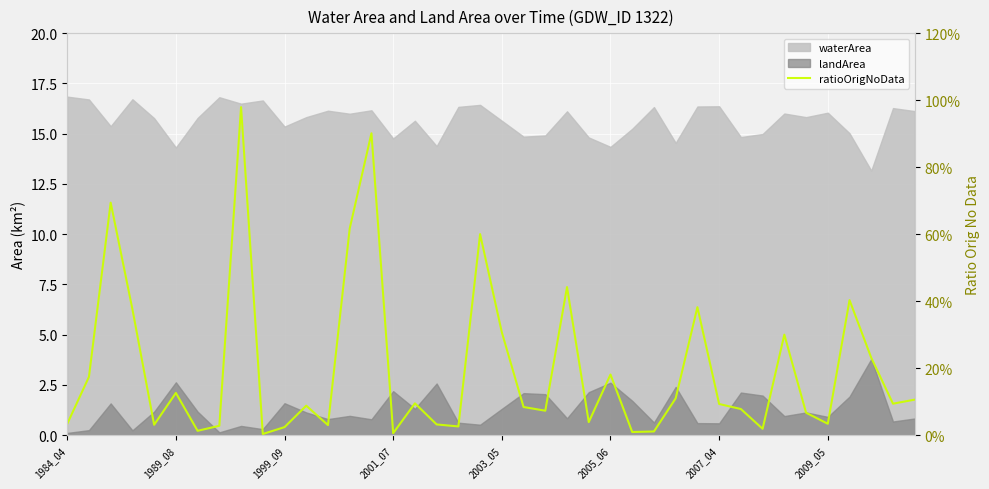

Is it true that the value at 12 is 0.0?

True